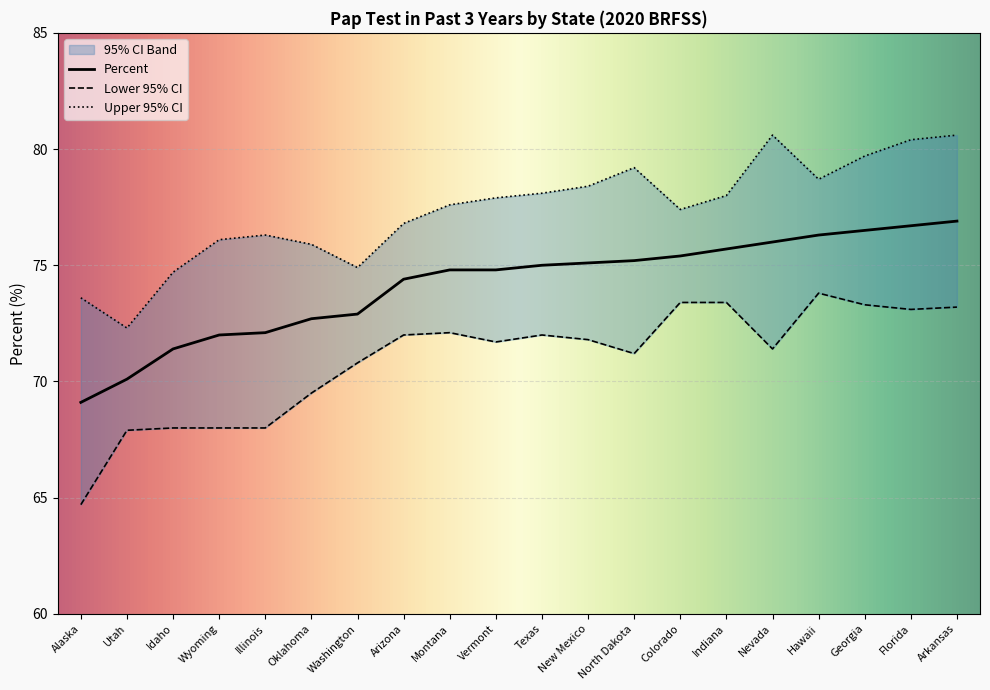

At Hawaii, list the series in order from smallest to largest.

Lower 95% CI, Percent, Upper 95% CI